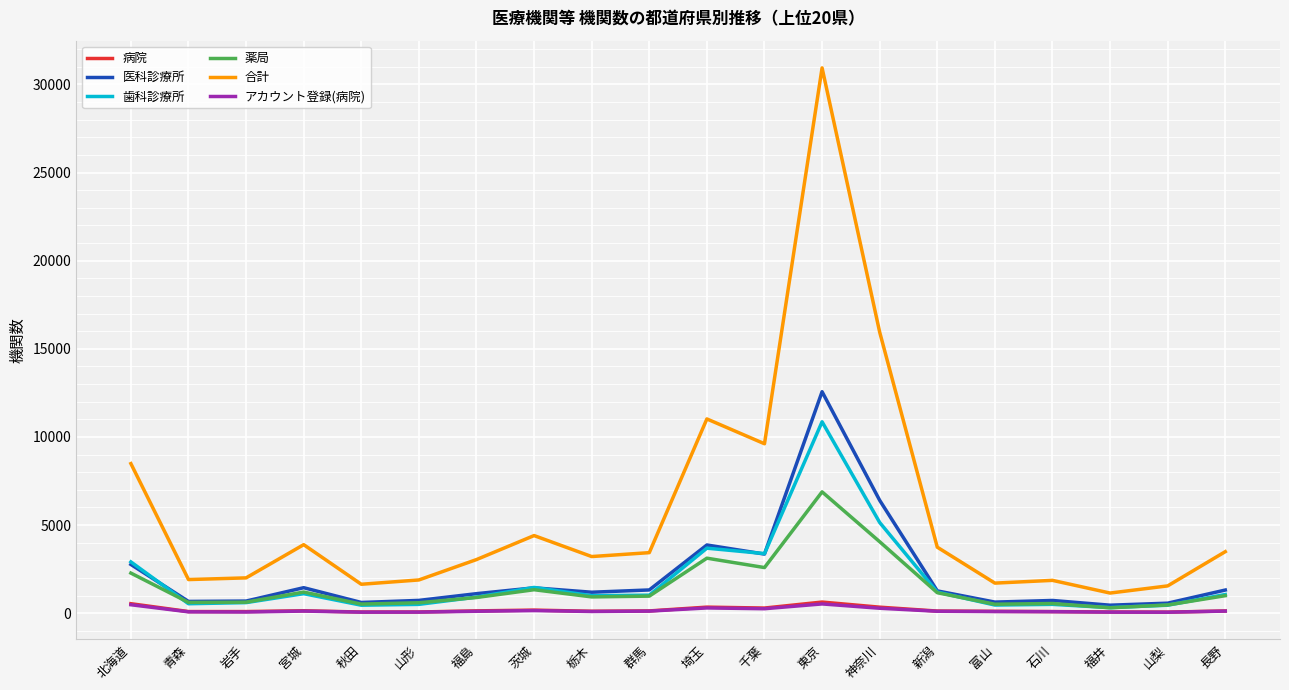

True or false: 合計 and アカウント登録(病院) intersect in this chart.

False